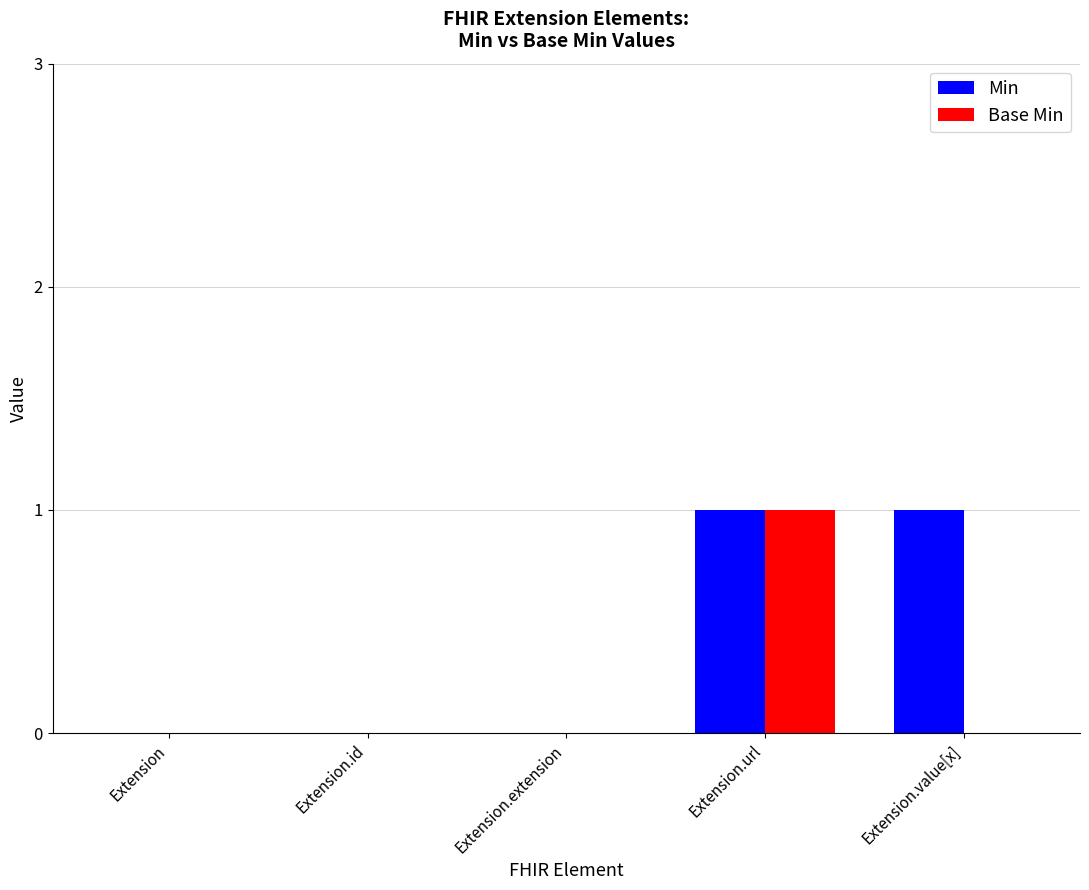

The value of Min at Extension.id is 0. True or false?

True